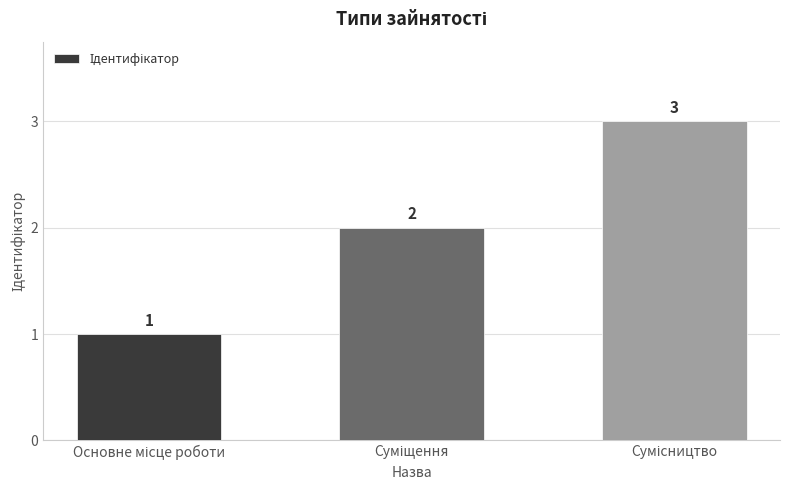

What is the greatest value displayed?

3